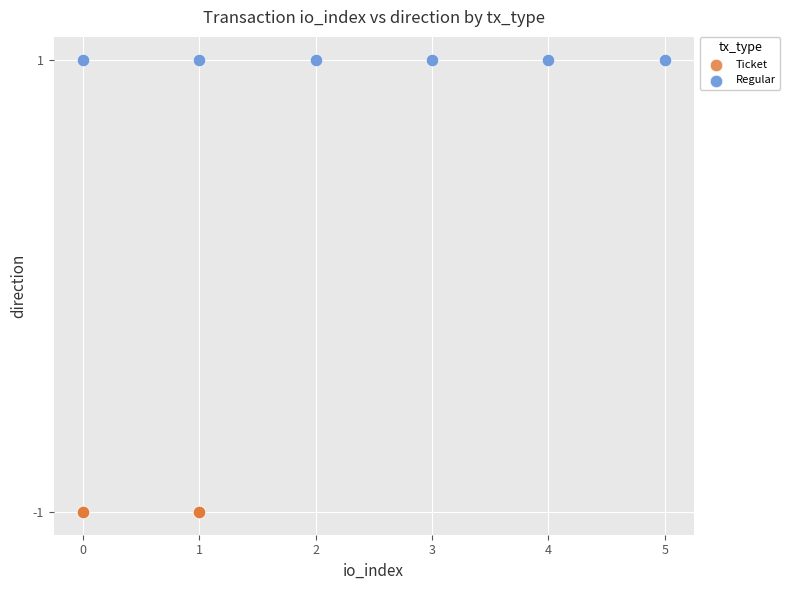

What are all the series names shown in the legend?

Ticket, Regular